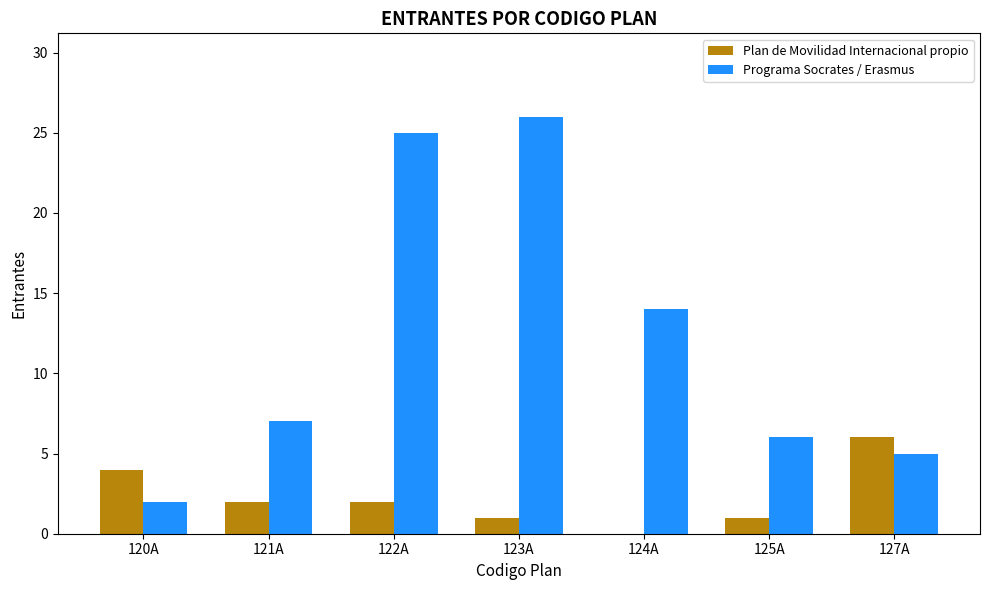

What are all the series names shown in the legend?

Plan de Movilidad Internacional propio, Programa Socrates / Erasmus